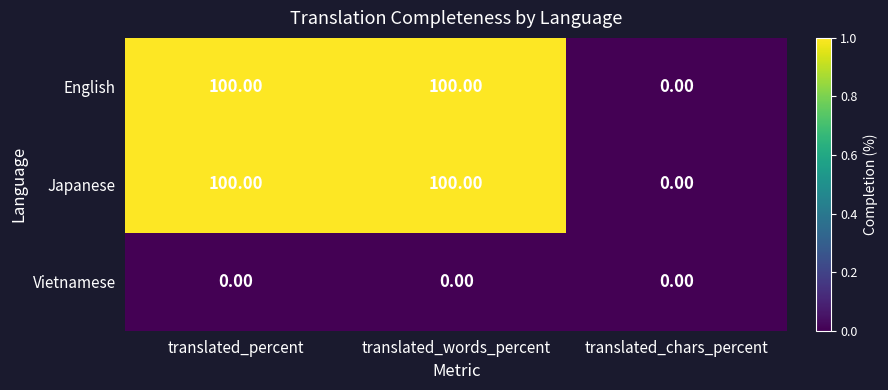

What is the sum of the English values at translated_words_percent and translated_percent?

200